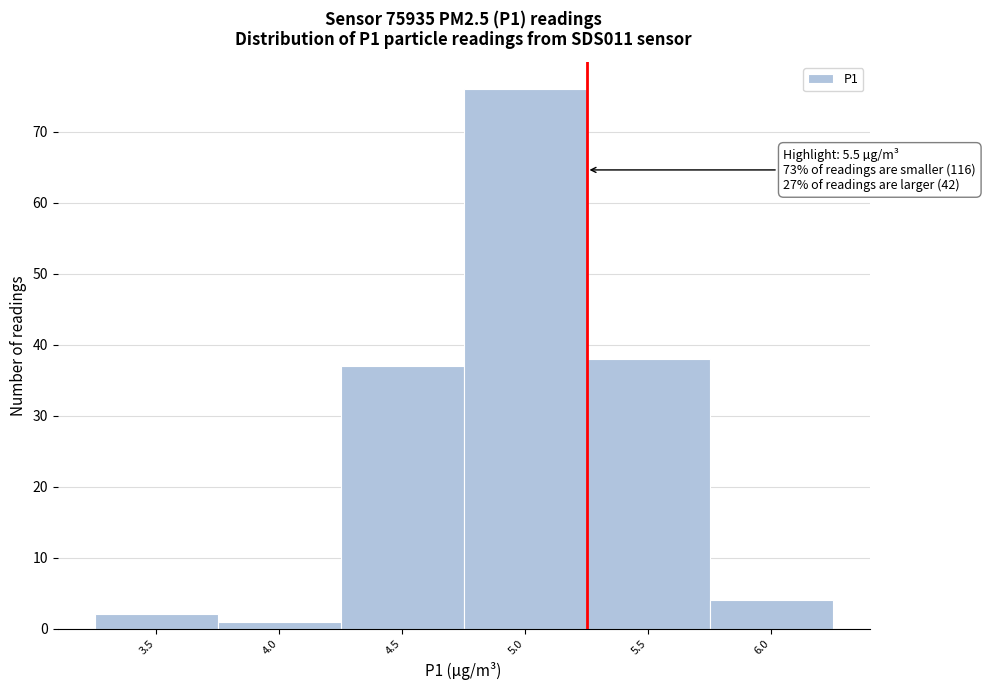

Reading right to left, what are all the values shown in this chart?

4	38	76	37	1	2